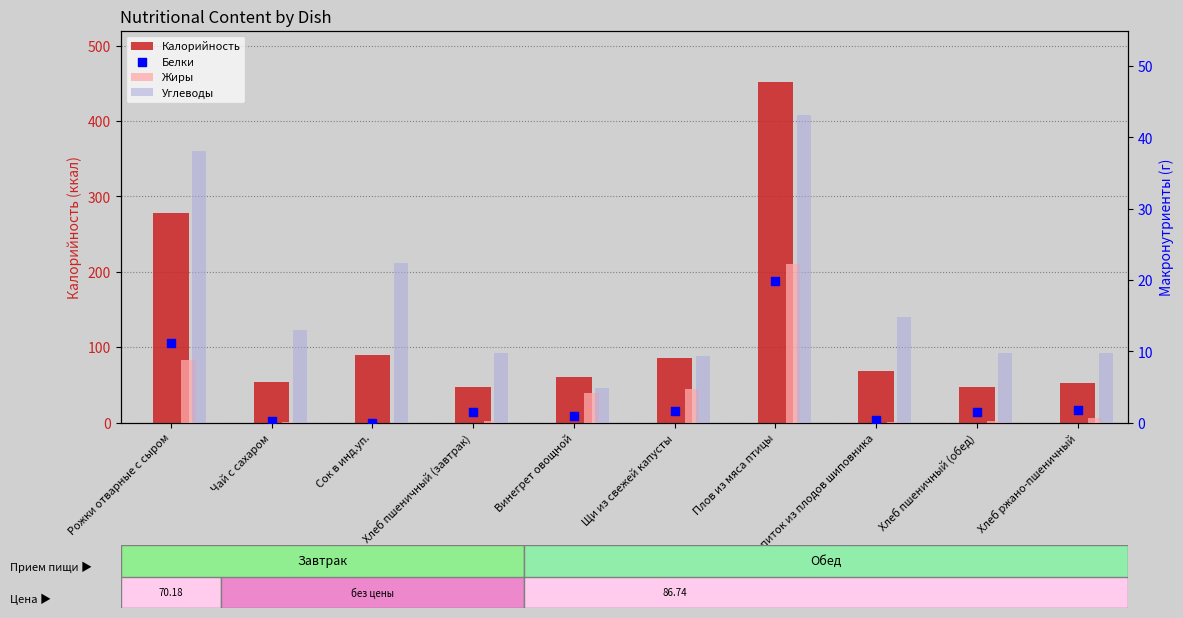

Which series has the widest spread of Y values?

Калорийность